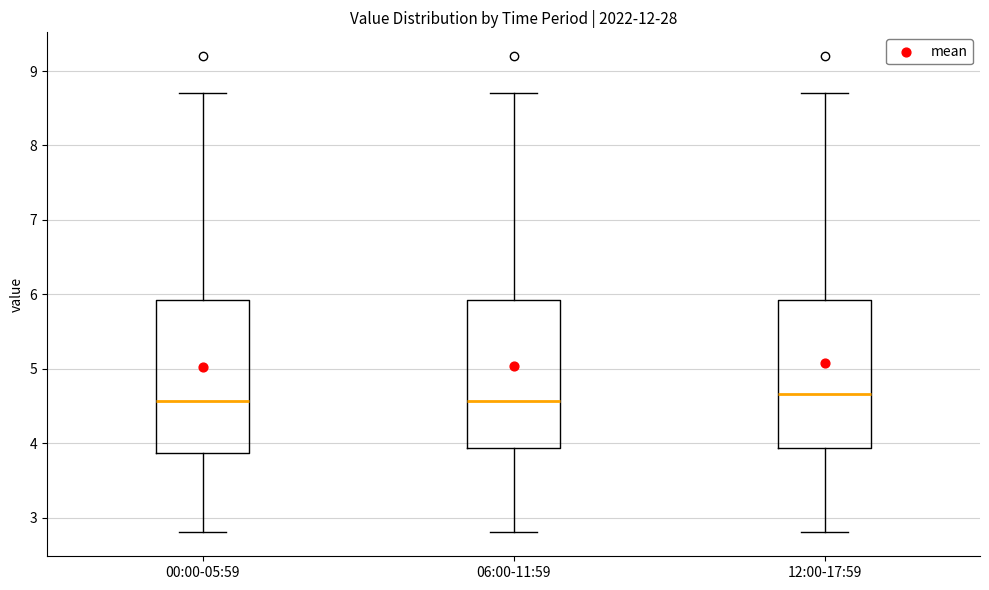

Reading left to right, transcribe this box plot: for each box, give where its median line is, the range the box spans, and where its two whiskers end, as read against the y-axis. The values are not printed on the chart, so give them approximately, as read against the axis.

00:00-05:59: median 4.6, box 3.9 to 5.9, whiskers 2.8 to 8.7
06:00-11:59: median 4.6, box 3.9 to 5.9, whiskers 2.8 to 8.7
12:00-17:59: median 4.7, box 3.9 to 5.9, whiskers 2.8 to 8.7